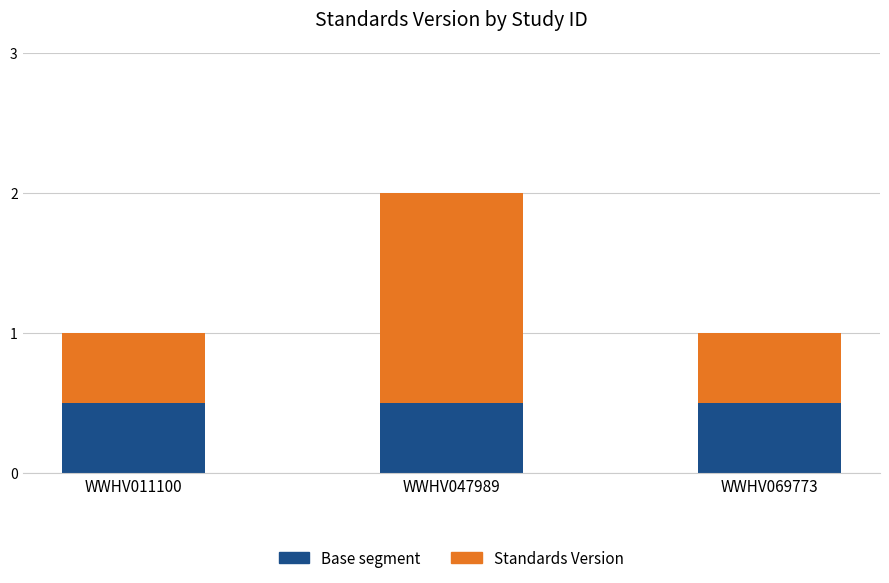

What is the total value across all series at WWHV069773?

1.0